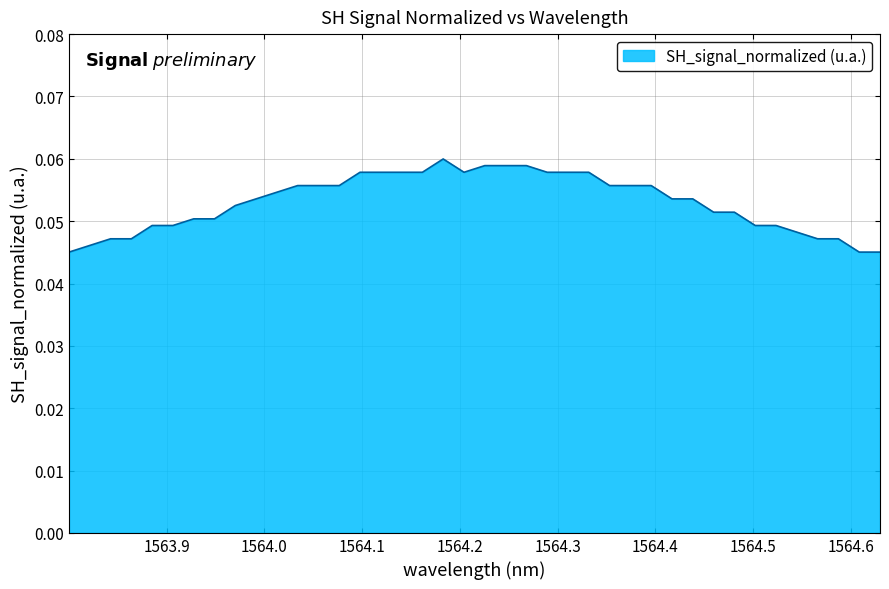

Count the values in the range 0 to 1.

40